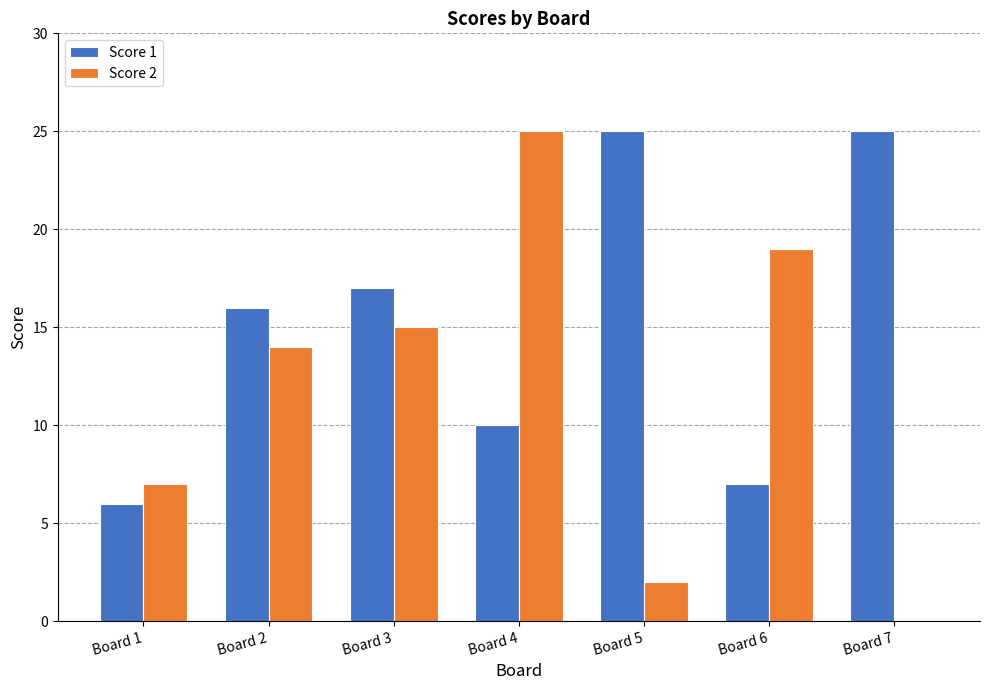

What is the maximum value shown in the chart?

25